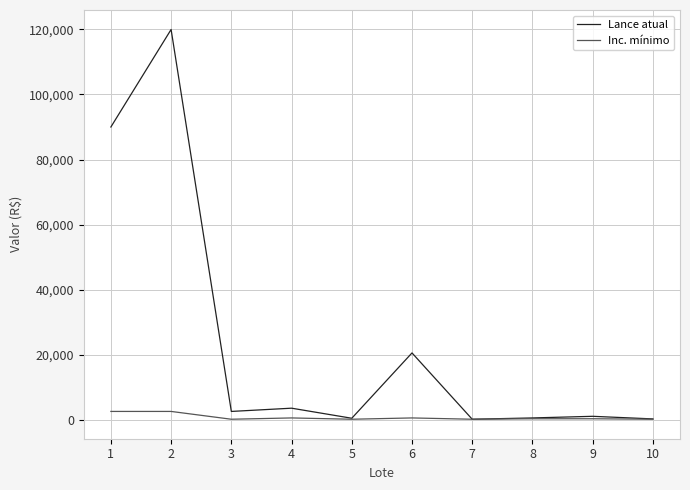

What value does the Lance atual series have at 4, to the nearest 100?

3500